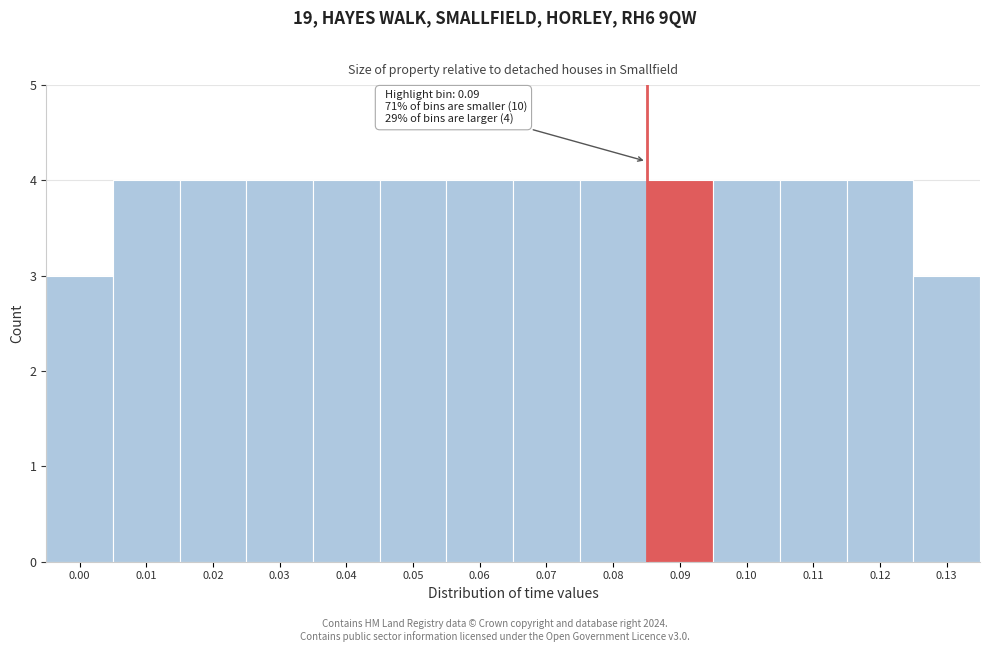

Reading left to right, list all the values displayed in this chart.

0.00=3	0.01=4	0.02=4	0.03=4	0.04=4	0.05=4	0.06=4	0.07=4	0.08=4	0.09=4	0.10=4	0.11=4	0.12=4	0.13=3